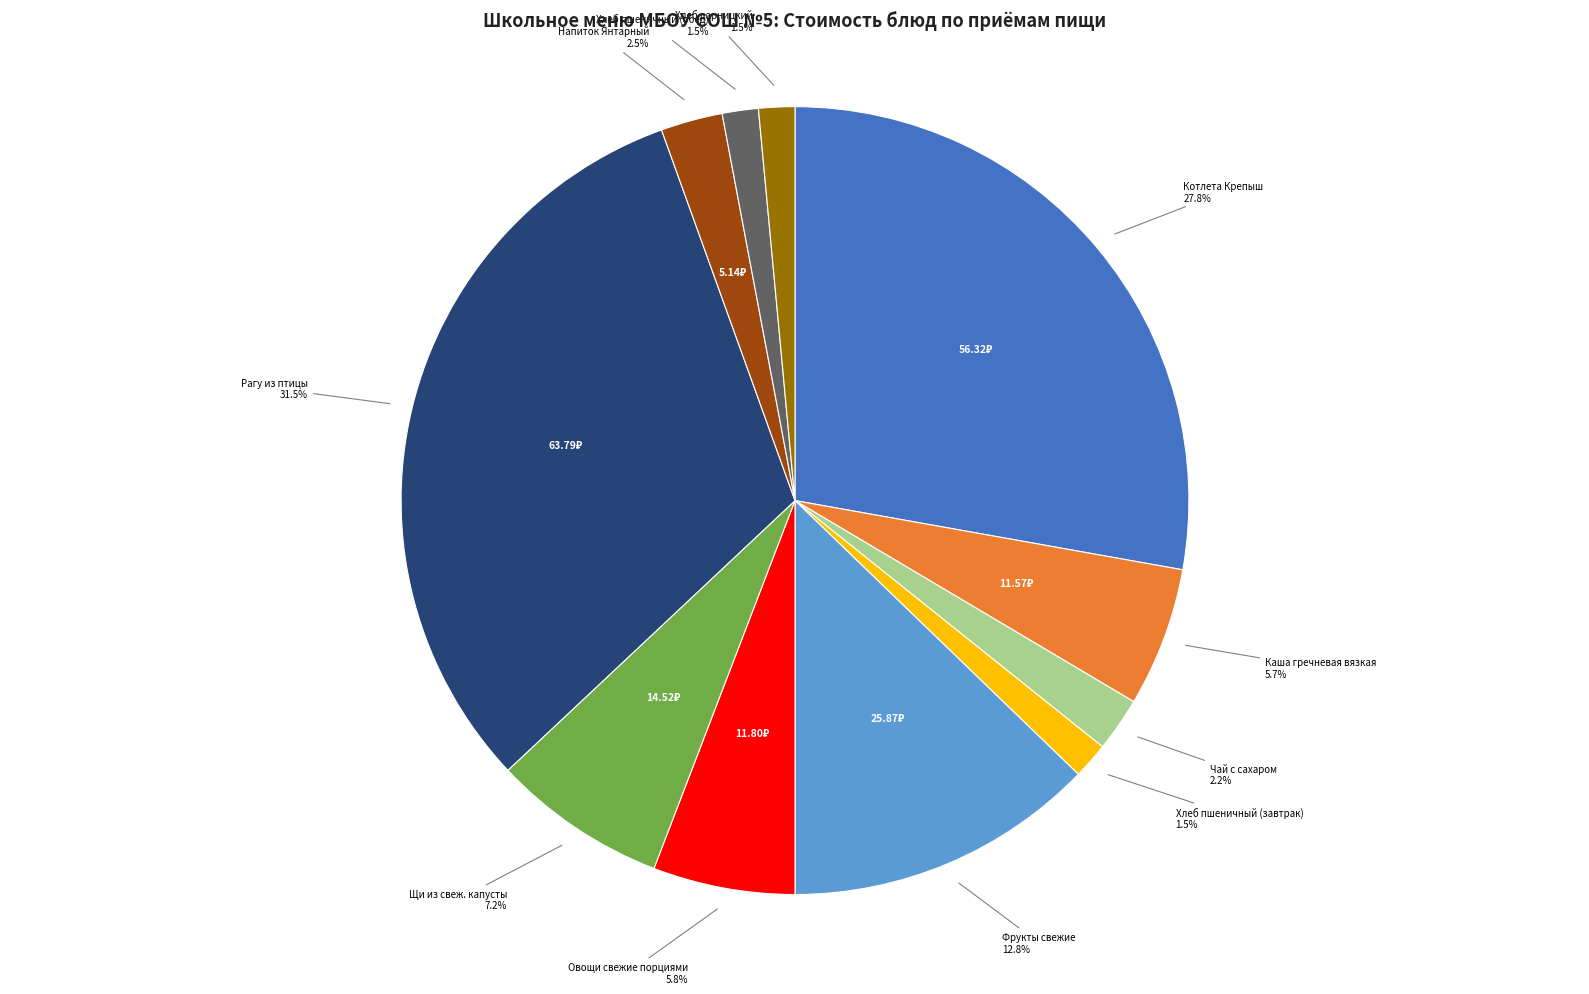

Does any single category account for the majority?

No